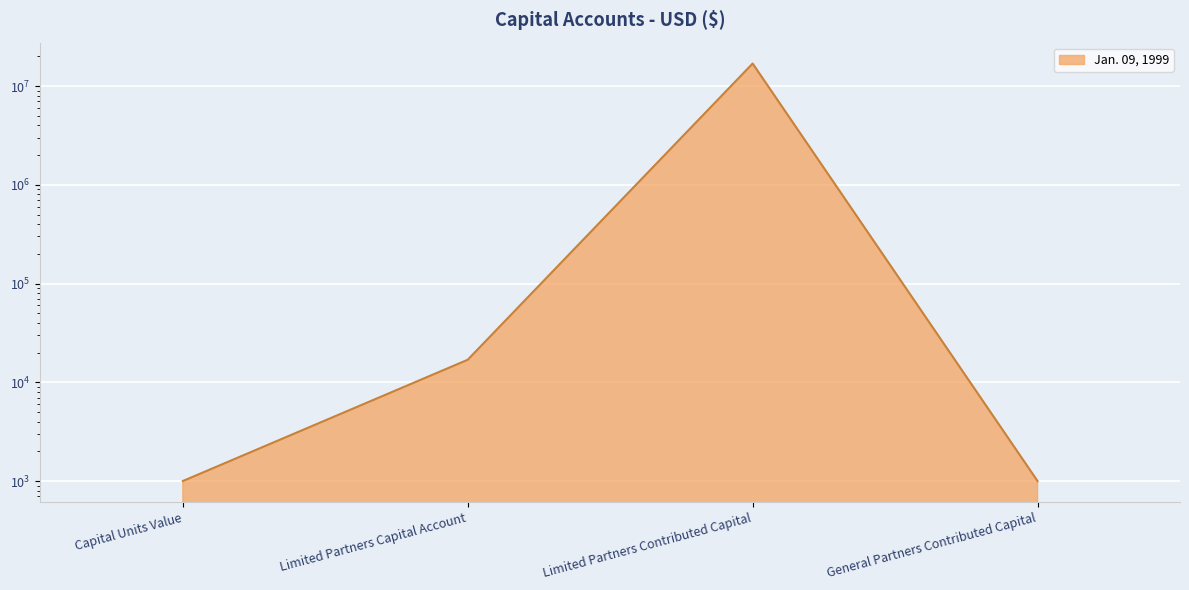

Where is the first local maximum?

Limited Partners Contributed Capital